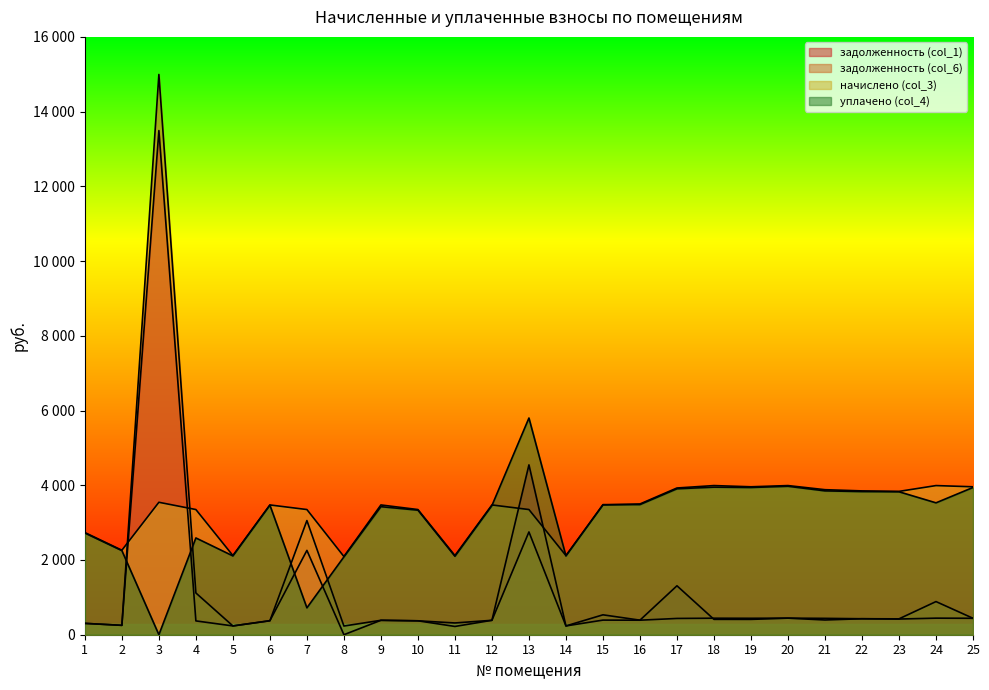

Between 8 and 24, which is larger?

24